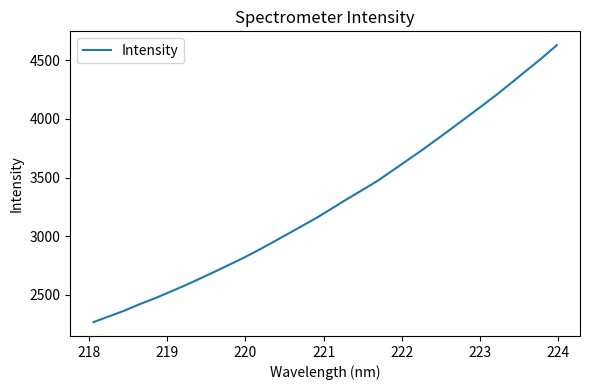

What is the greatest value displayed?

4629.7